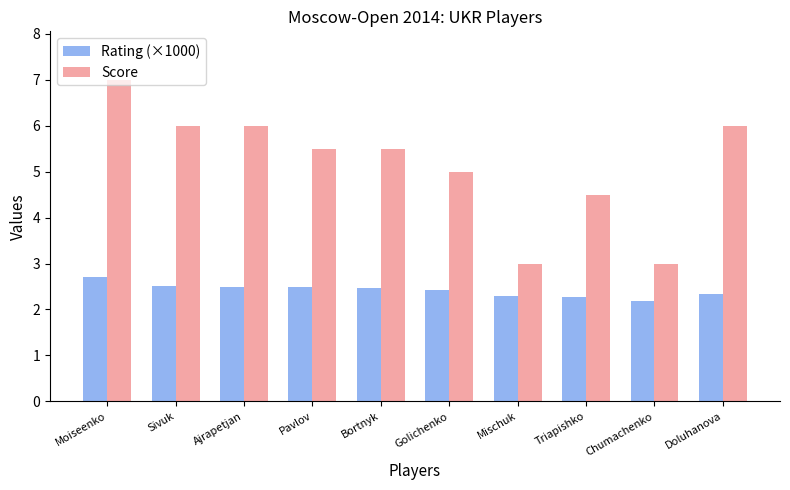

Is it true that Rating (×1000) equals 2.4 at Golichenko?

True